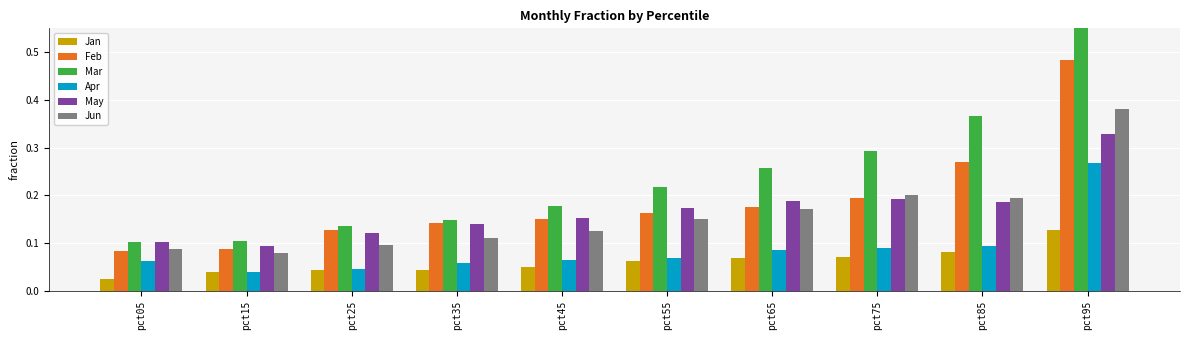

At which label does Mar reach its peak?

pct95